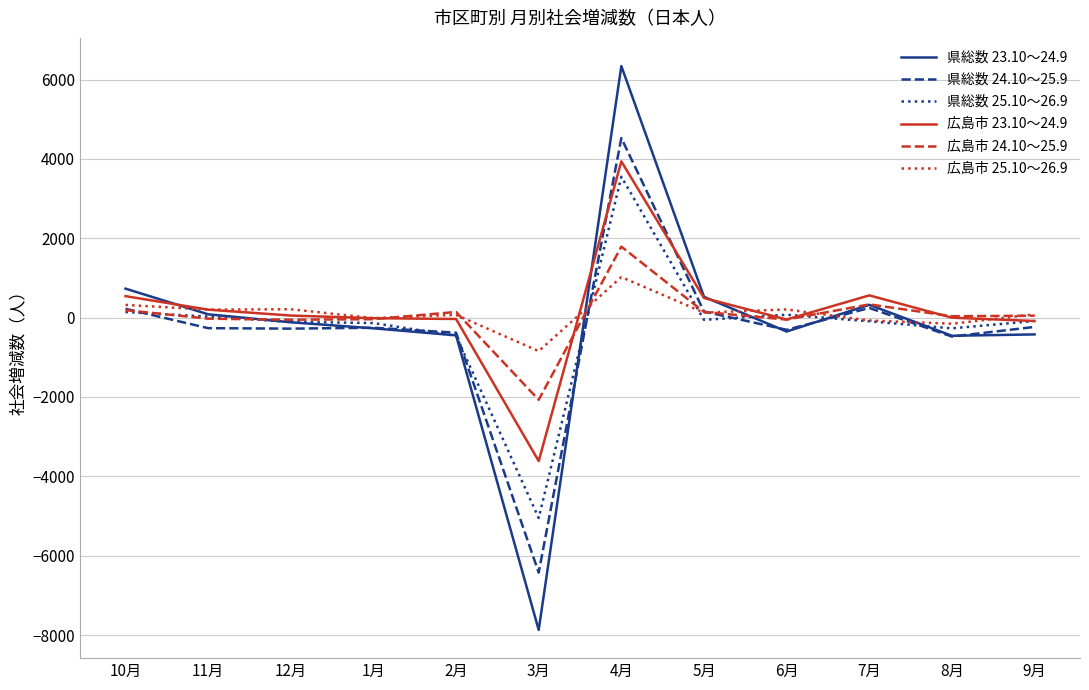

Which series has the largest range (max minus min)?

県総数 23.10～24.9